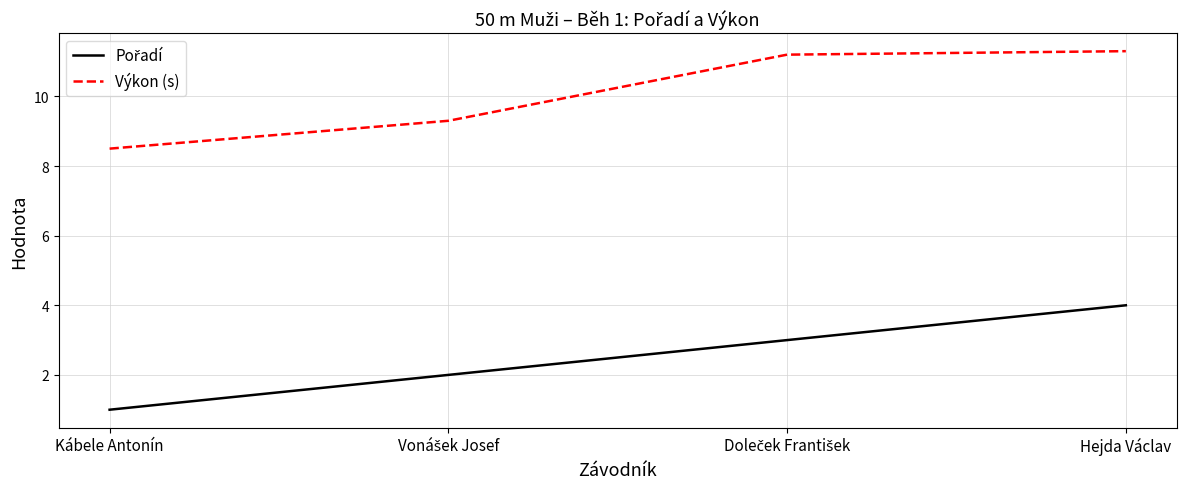

What is the approximate value of Výkon (s) at Hejda Václav?

11.3